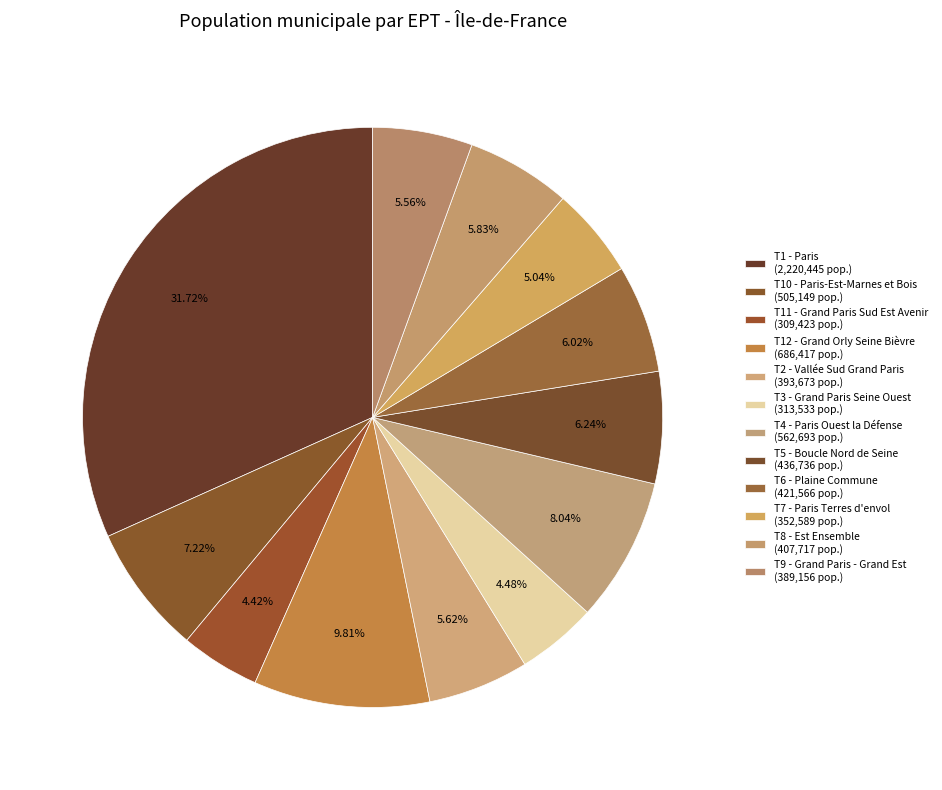

To the nearest percent, what portion does T1 - Paris represent?

32%